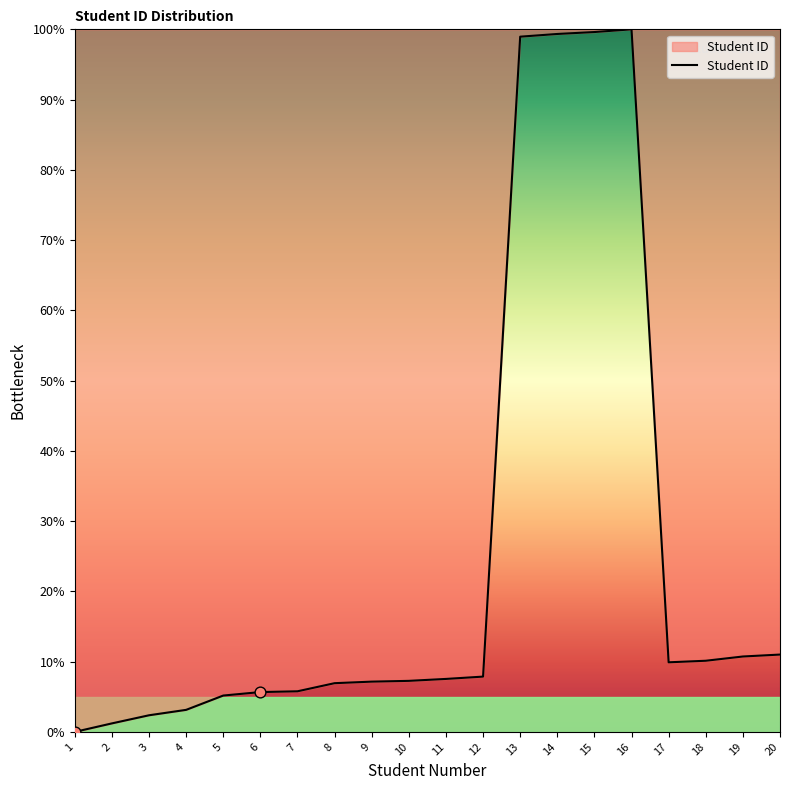

What is the change in value from 5 to 10?

+2.1